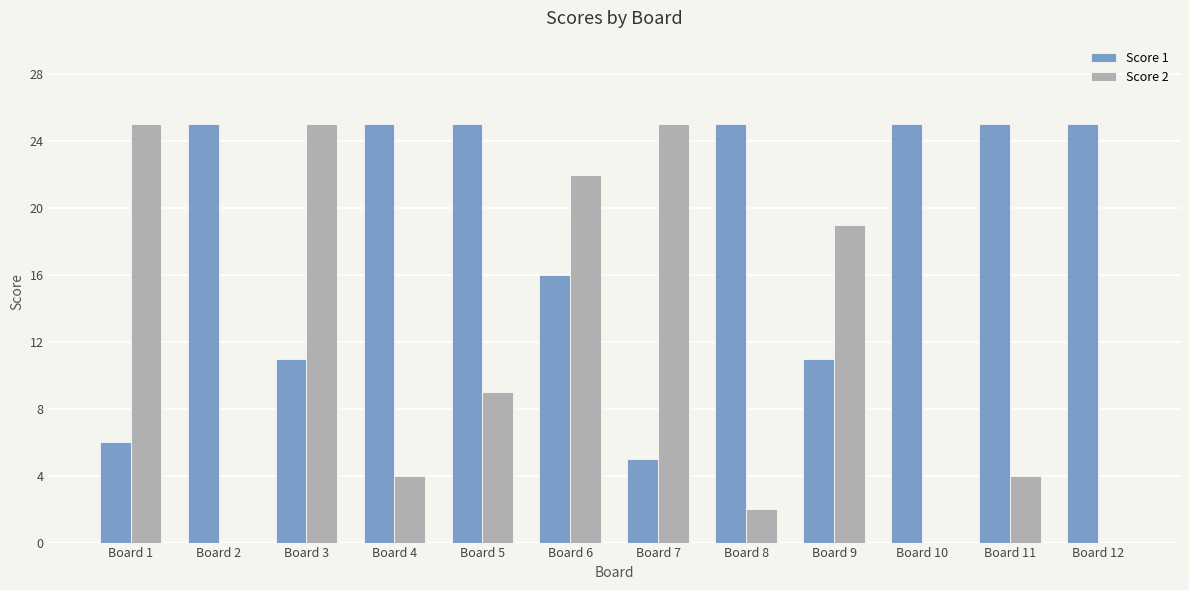

Is it true that Score 1 equals 25 at Board 8?

True